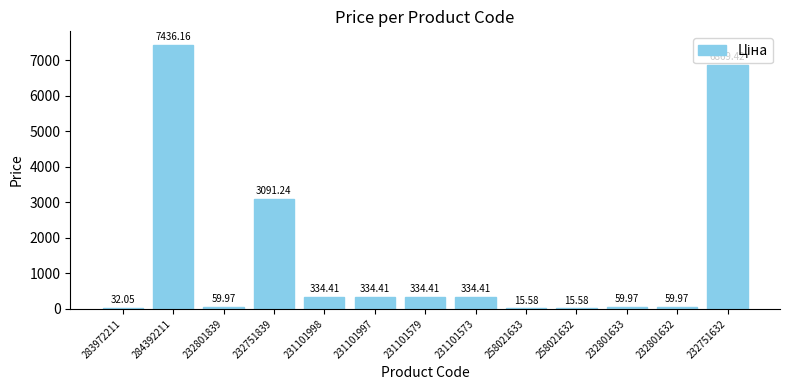

At which label does the data first exceed 334?

284392211